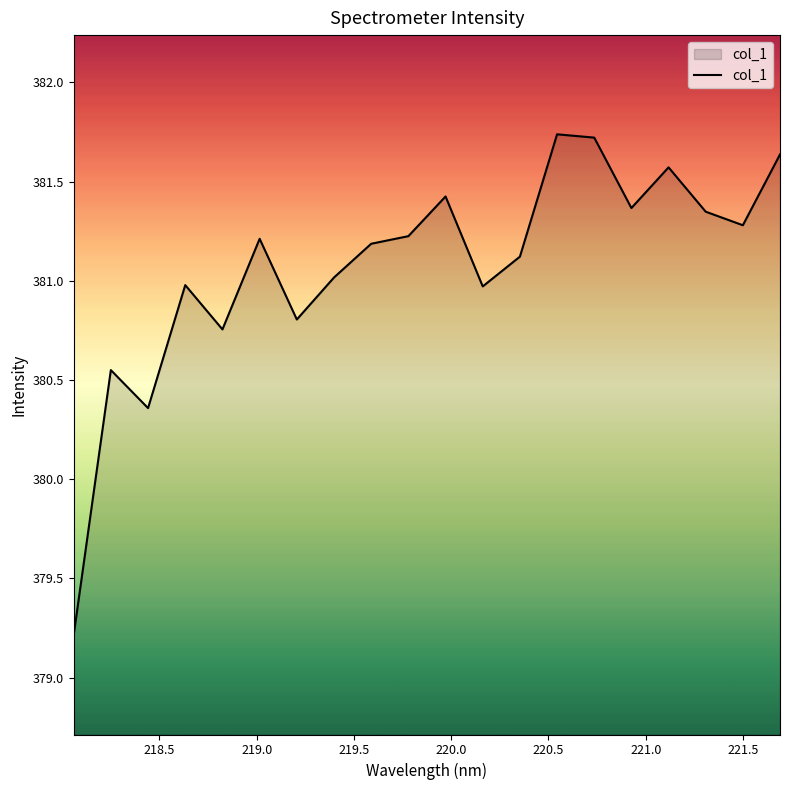

What is the difference between the maximum and minimum values?

2.5